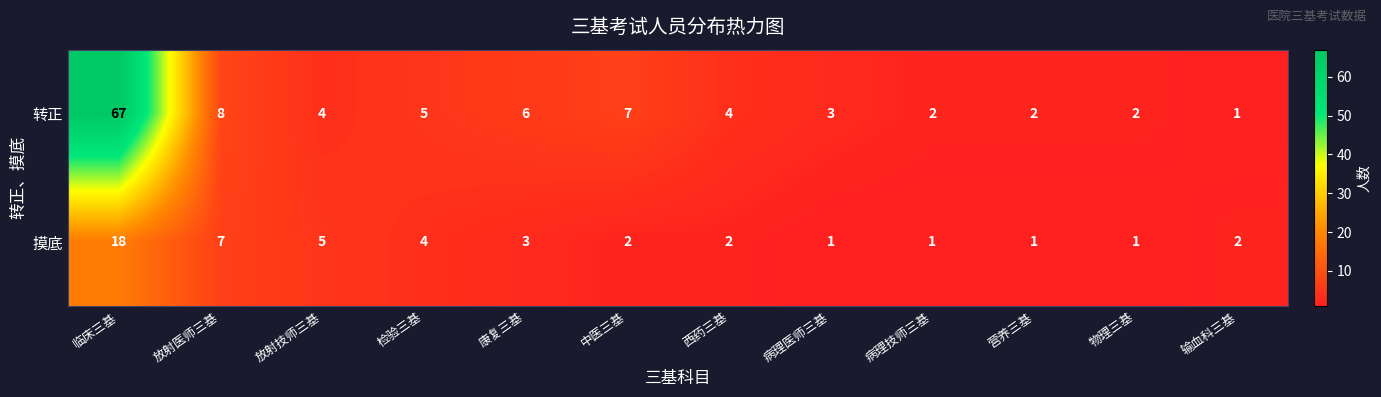

How many distinct data groups are displayed?

2